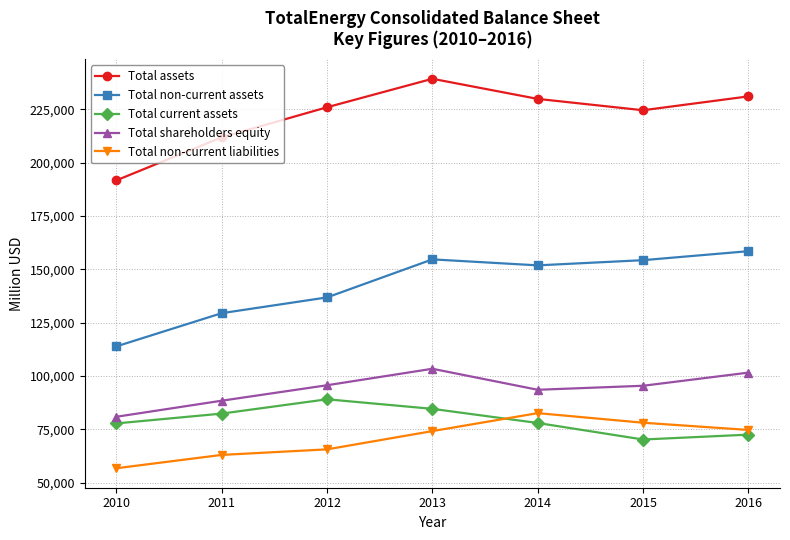

Read the Total current assets value at 2015, to the nearest 100.

70200